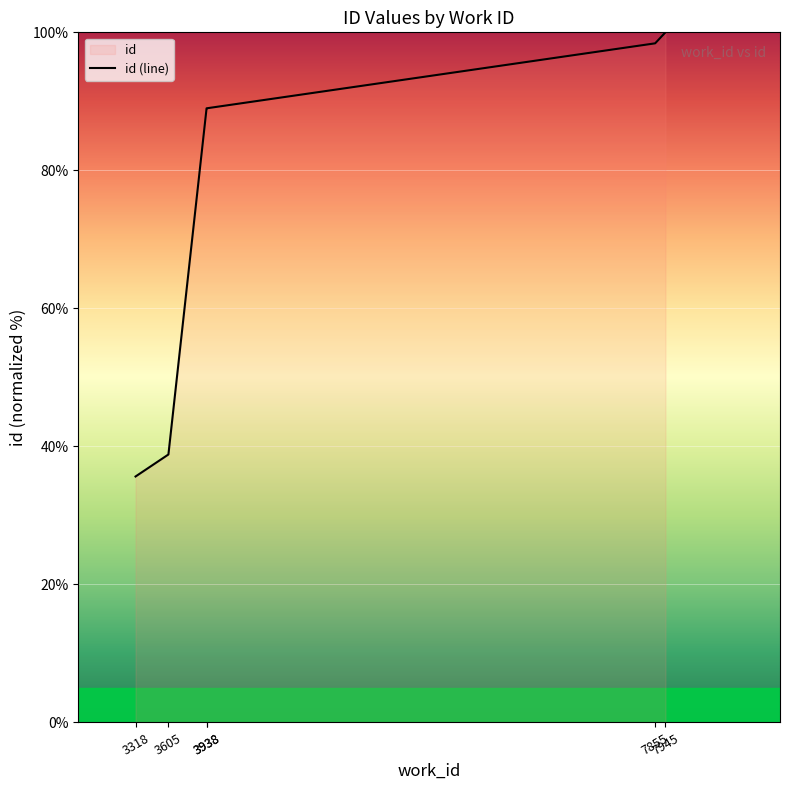

How many values are below 88?

2